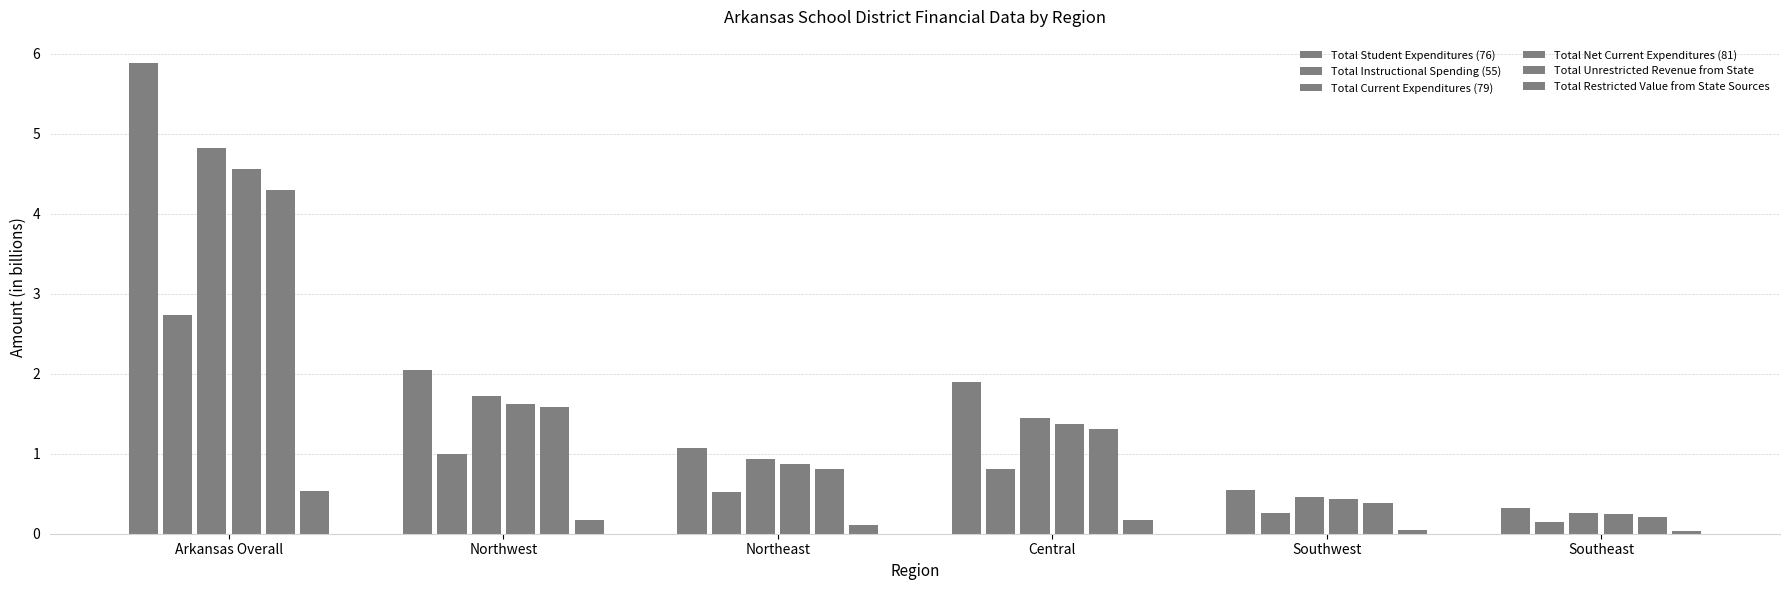

Count the number of data series in this chart.

6